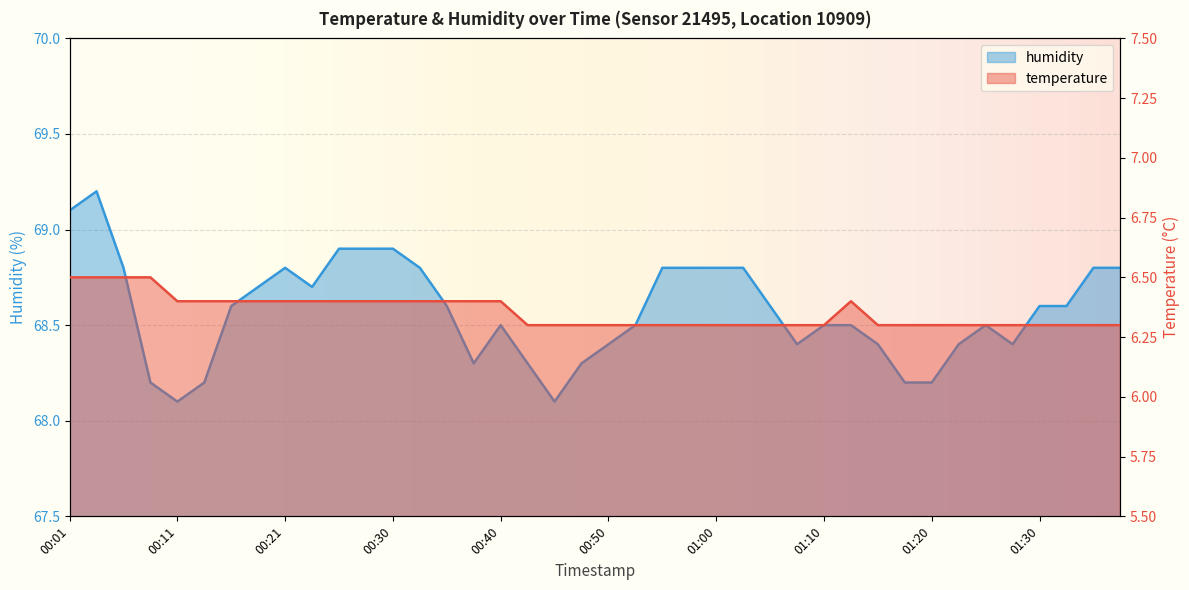

What are all the series names shown in the legend?

temperature, humidity